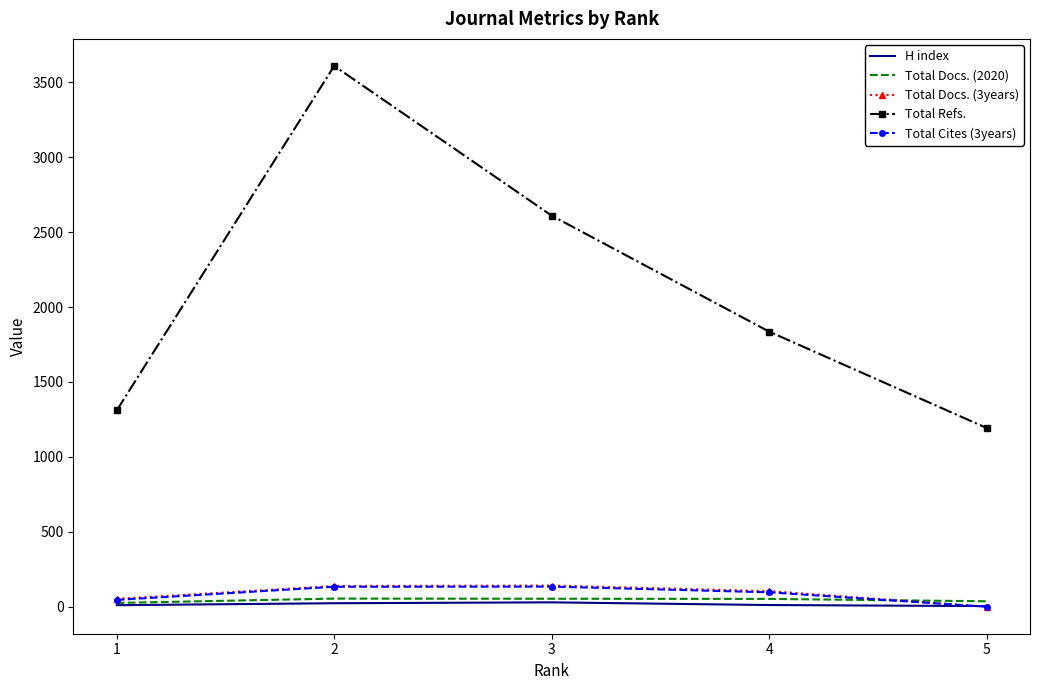

Which series has the largest total across all categories?

Total Refs.